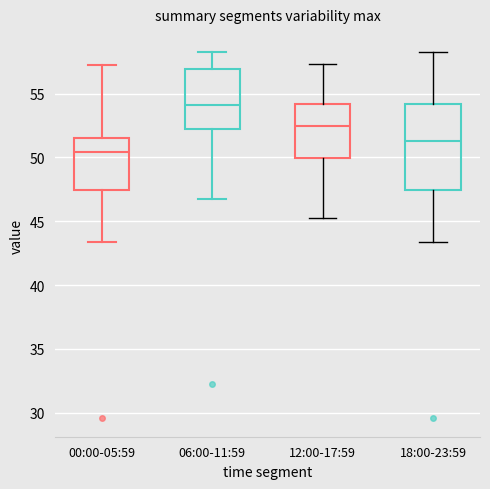

Reading left to right, read every box against the y-axis: the position of its median line, the range the box covers, and the ends of its whiskers. The values are not printed on the chart, so give them approximately, as read against the axis.

00:00-05:59: median 50.5, box 47.5 to 51.5, whiskers 43.5 to 57.0
06:00-11:59: median 54.0, box 52.5 to 57.0, whiskers 46.5 to 58.5
12:00-17:59: median 52.5, box 50.0 to 54.0, whiskers 45.5 to 57.5
18:00-23:59: median 51.5, box 47.5 to 54.0, whiskers 43.5 to 58.5